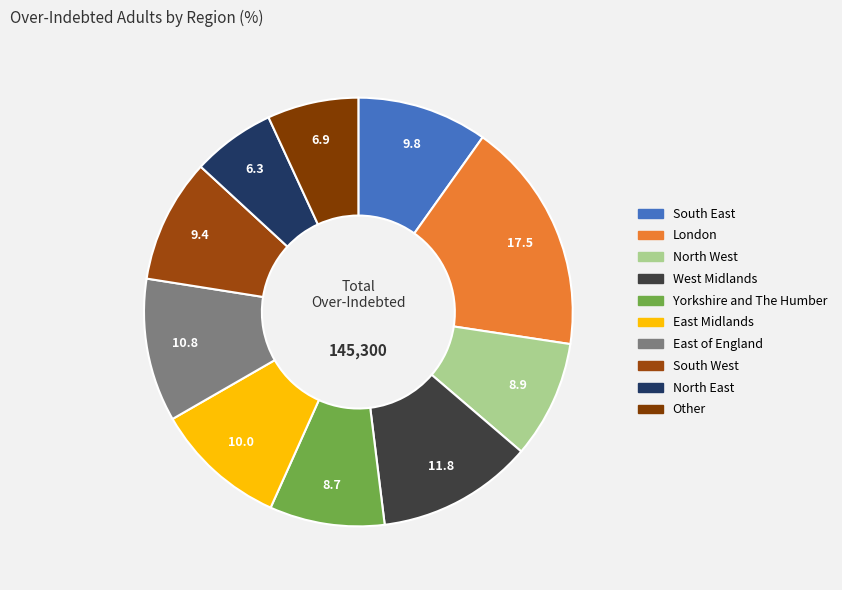

Rank the categories by value from highest to lowest.

London, West Midlands, East of England, East Midlands, South East, South West, North West, Yorkshire and The Humber, Other, North East